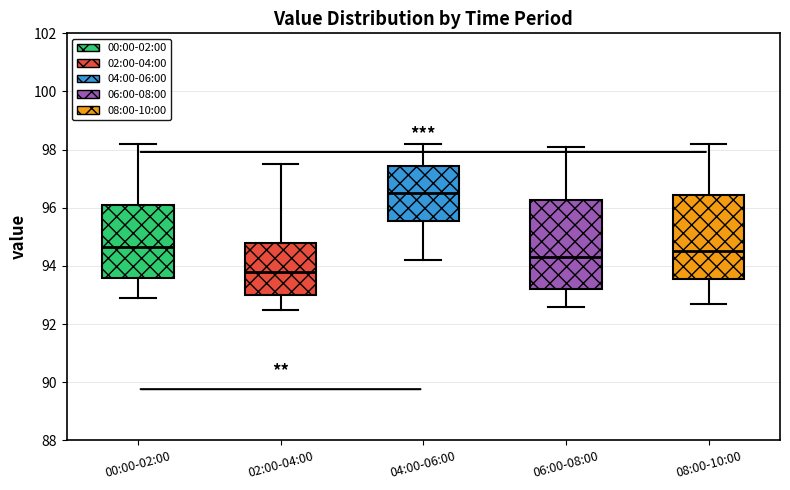

Which box has the highest median line?

04:00-06:00